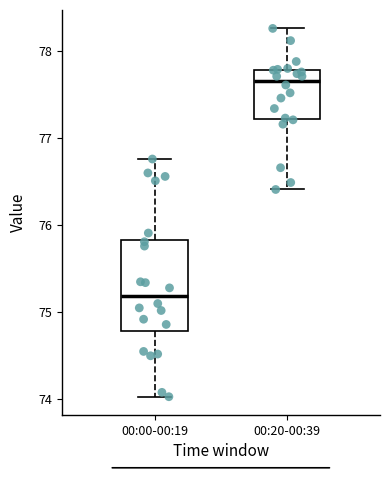

Reading left to right, read every box against the y-axis: the position of its median line, the range the box covers, and the ends of its whiskers. The values are not printed on the chart, so give them approximately, as read against the axis.

00:00-00:19: median 75.2, box 74.8 to 75.8, whiskers 74.0 to 76.8
00:20-00:39: median 77.7, box 77.2 to 77.8, whiskers 76.4 to 78.3